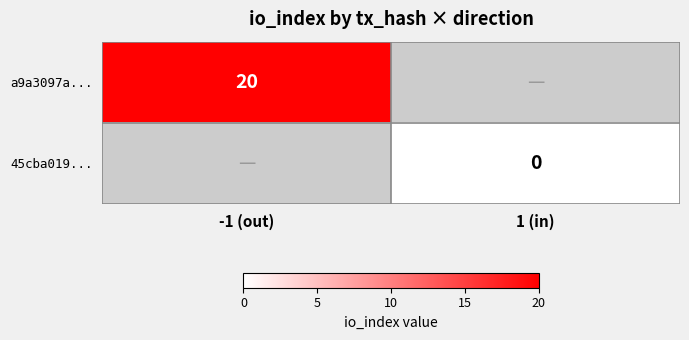

How many series are shown in this chart?

2